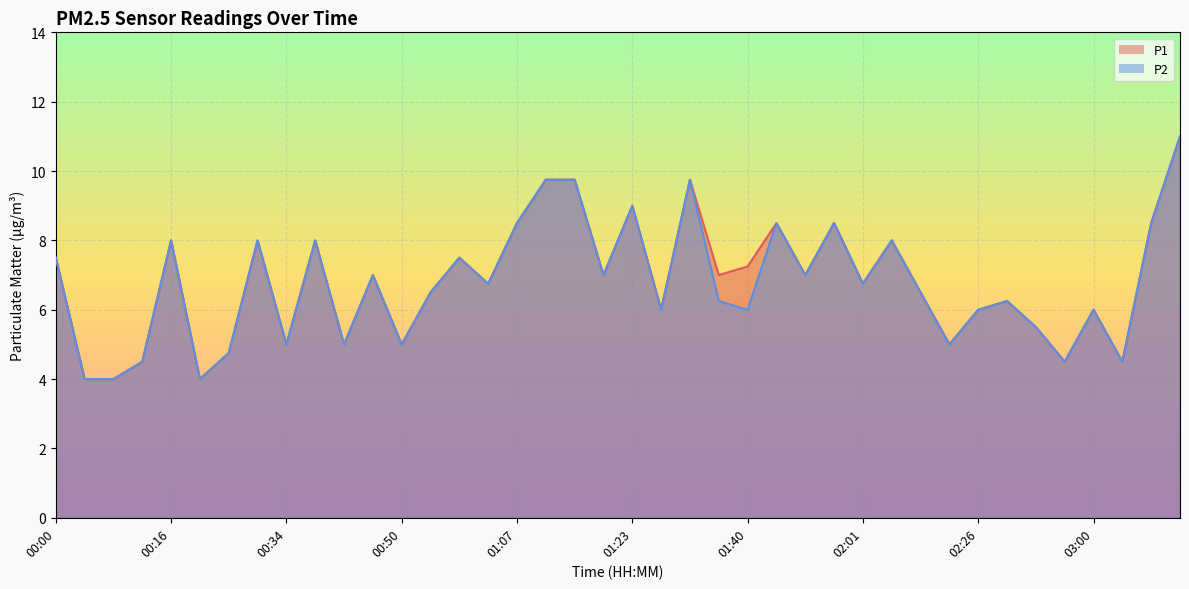

What position from the right is 03:09?

2